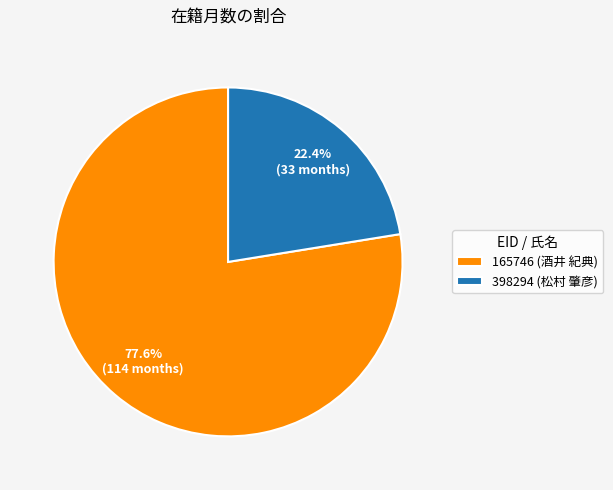

What percentage is NOT represented by 165746 (酒井 紀典)?

22.4%